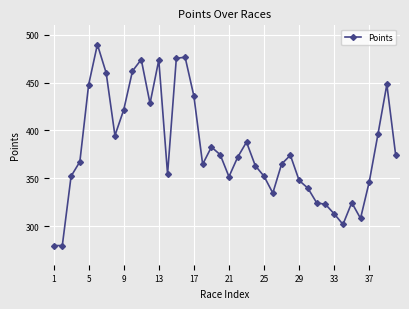

What is the difference between the maximum and minimum values?

209.7